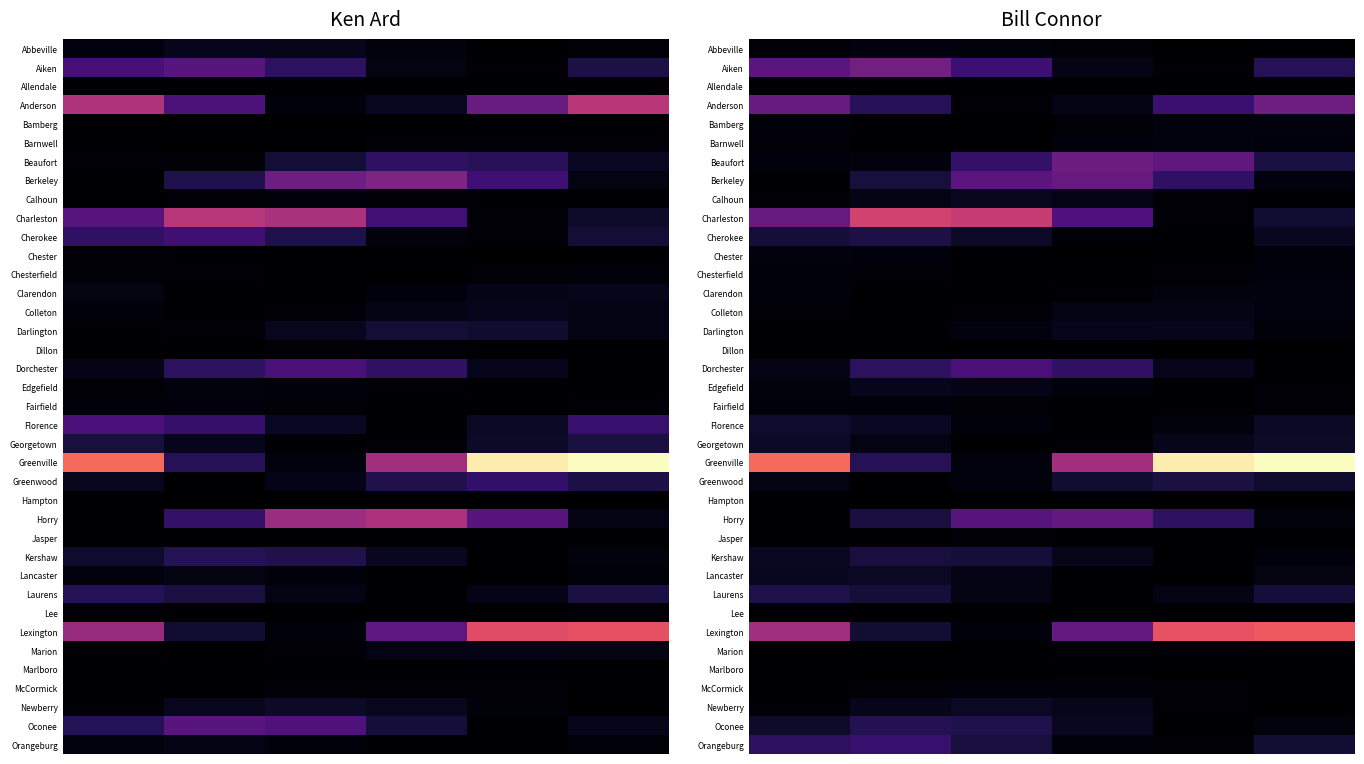

What is the total value across all series at 4?

3.0